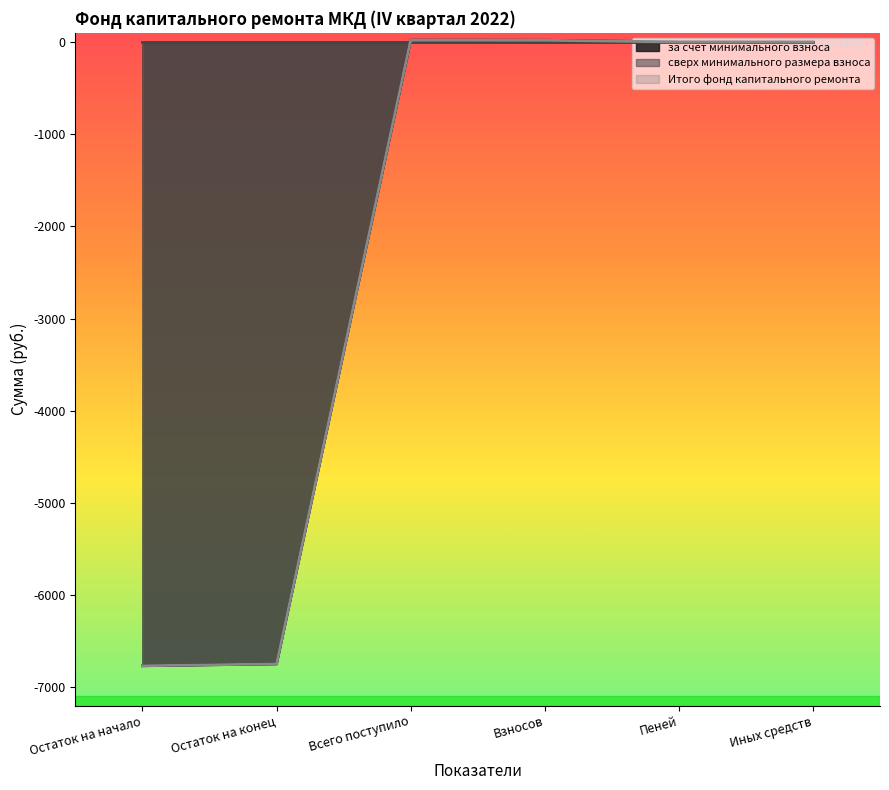

How many categories are shown in the chart?

6